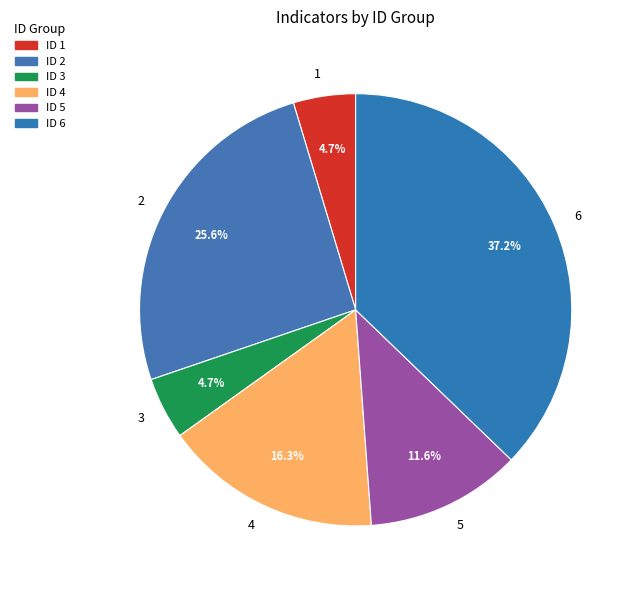

What percentage do 3 and 6 together represent?

41.9%